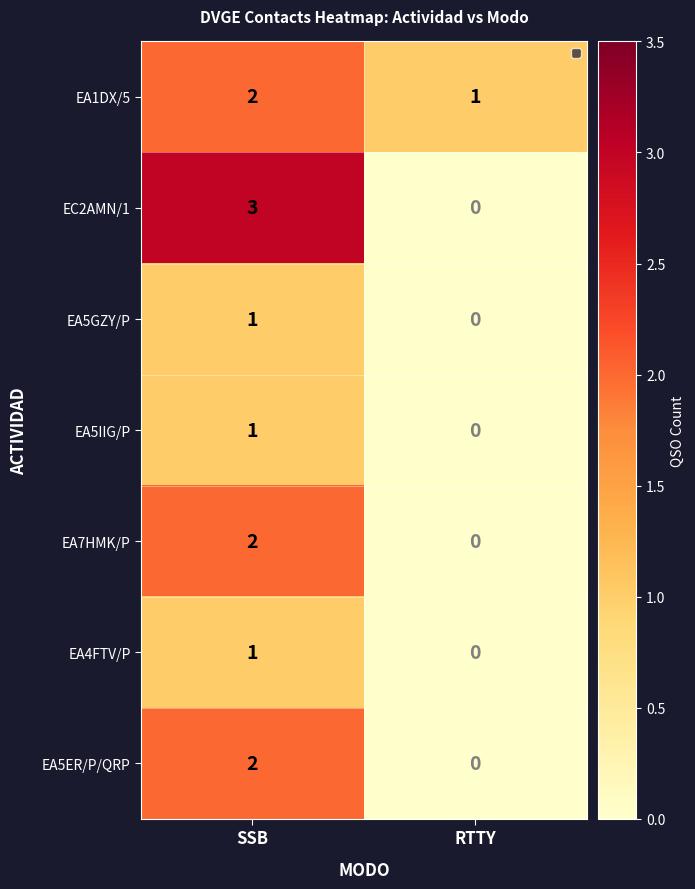

Which series has the largest range (max minus min)?

EC2AMN/1